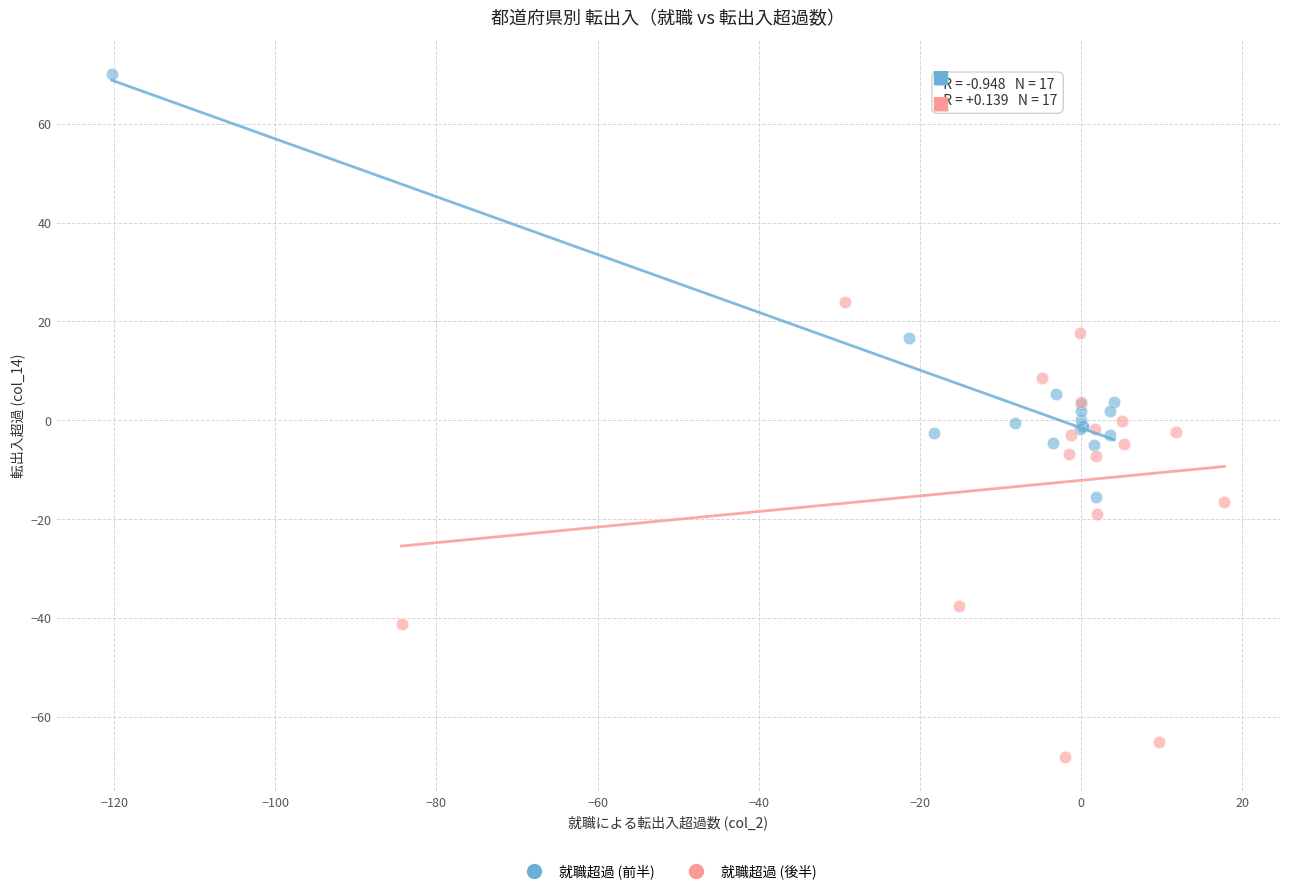

Which series reaches the maximum Y coordinate?

就職超過 (前半)